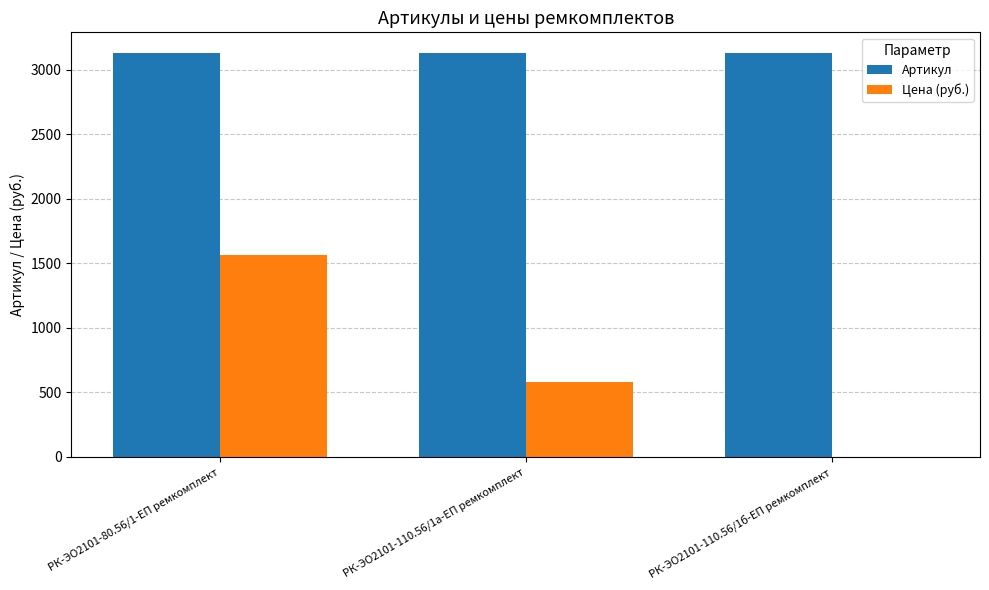

What is the sum of the Цена (руб.) values at РК-ЭО2101-110.56/1а-ЕП ремкомплект and РК-ЭО2101-110.56/1б-ЕП ремкомплект?

582.2